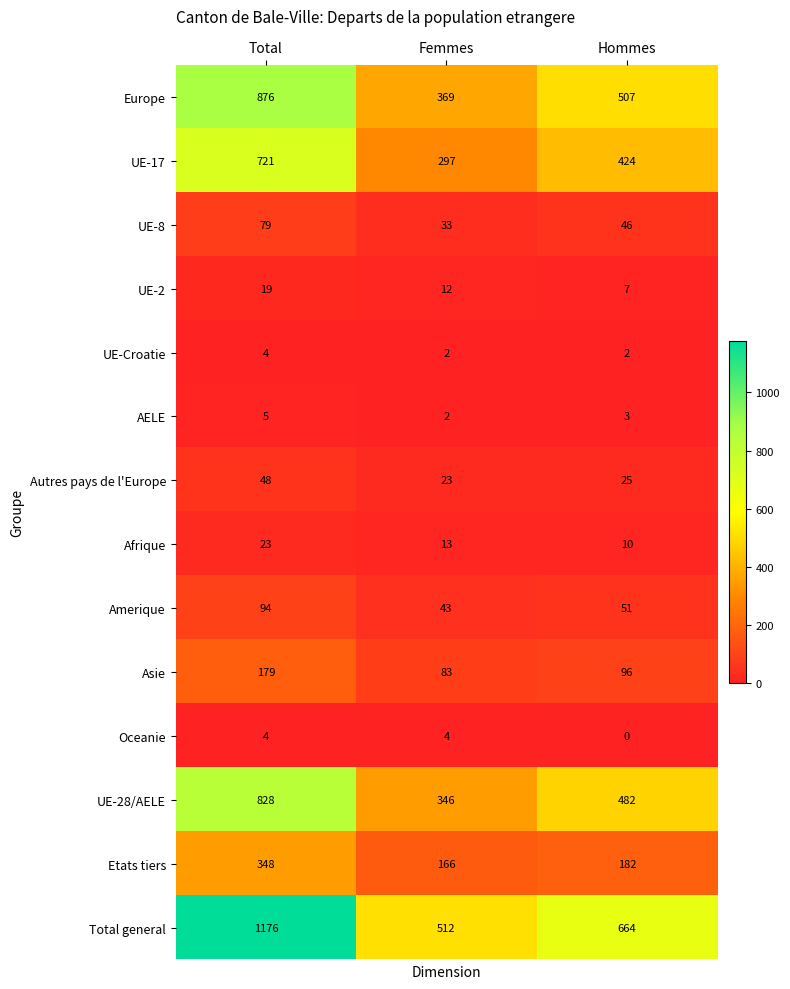

What is the difference between the highest and lowest values at Hommes?

664